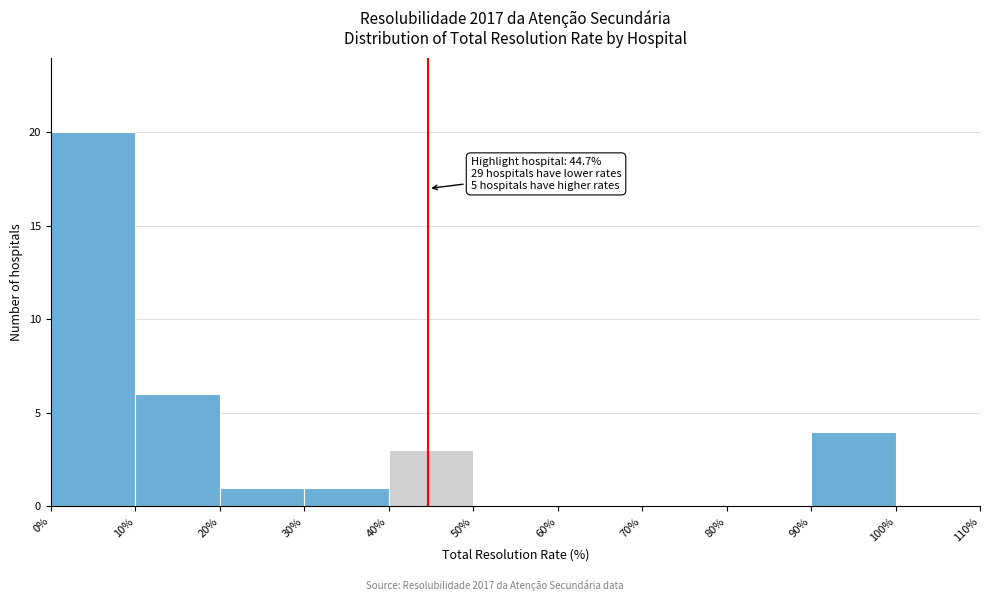

Over which range of the x-axis is the bar tallest?

0% to 10%